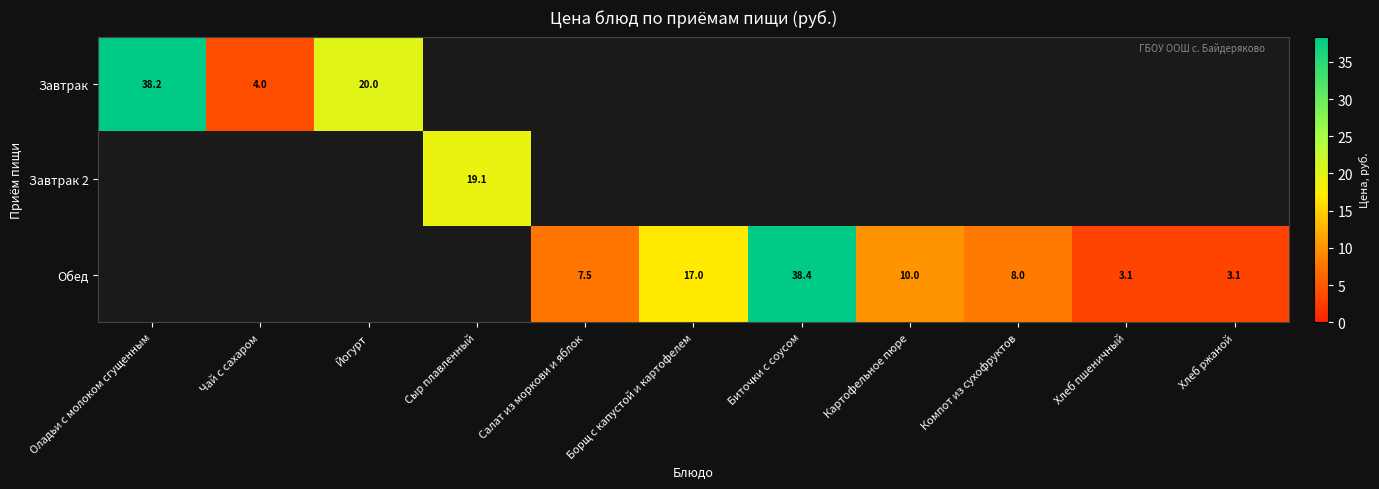

Is the value of Обед at Биточки с соусом greater than the value of Завтрак 2 at Чай с сахаром?

Yes